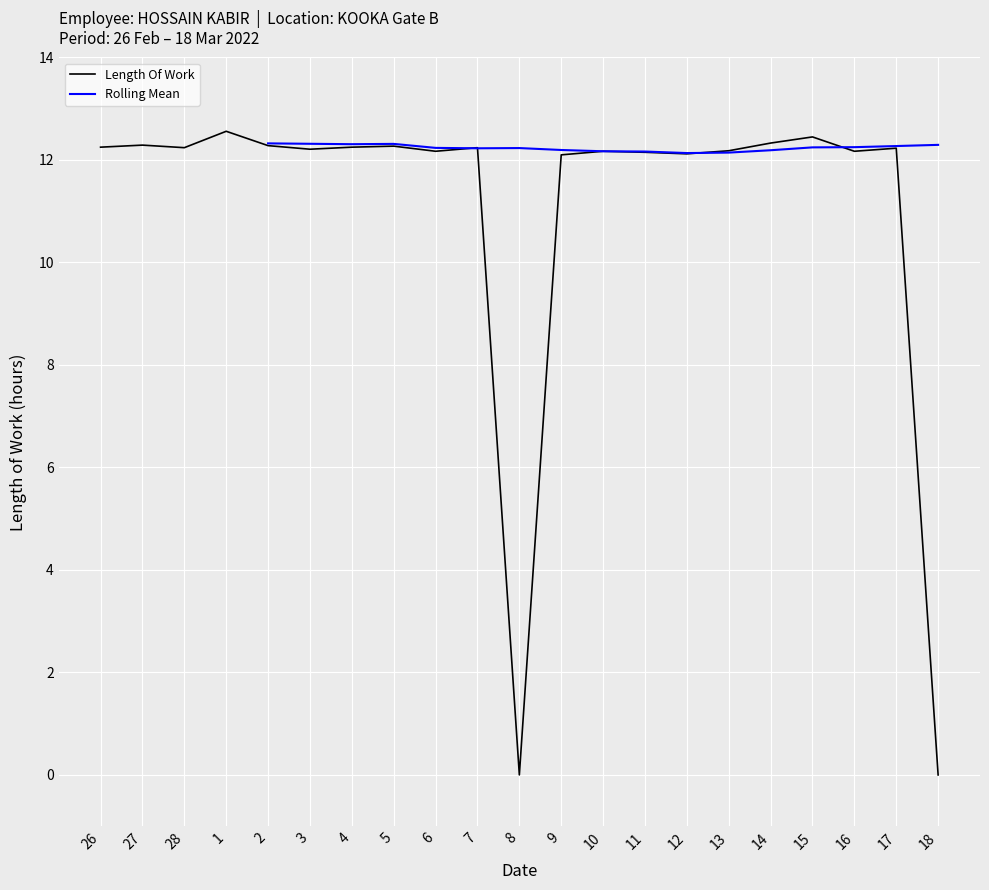

Is it true that the value at 13 is 12.2?

True